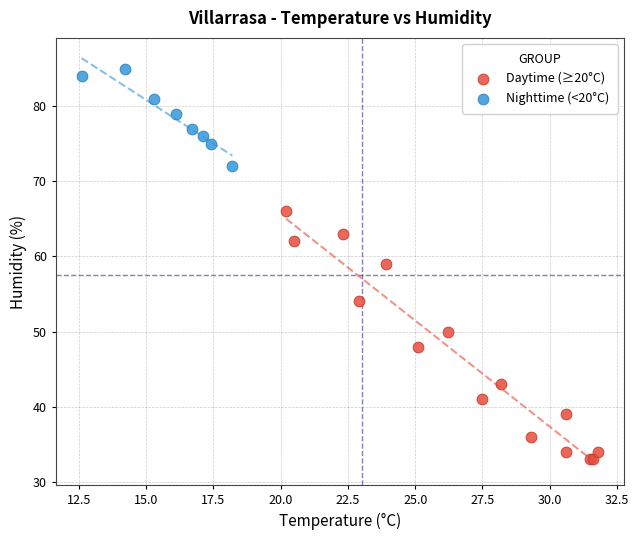

Which series contains the highest Y value?

Nighttime (<20°C)